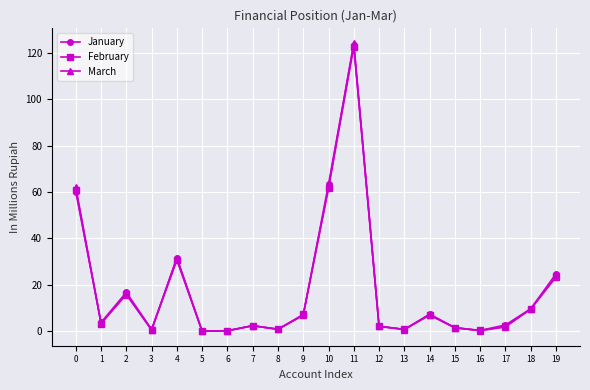

The value of February at 0 is 97.4. True or false?

False